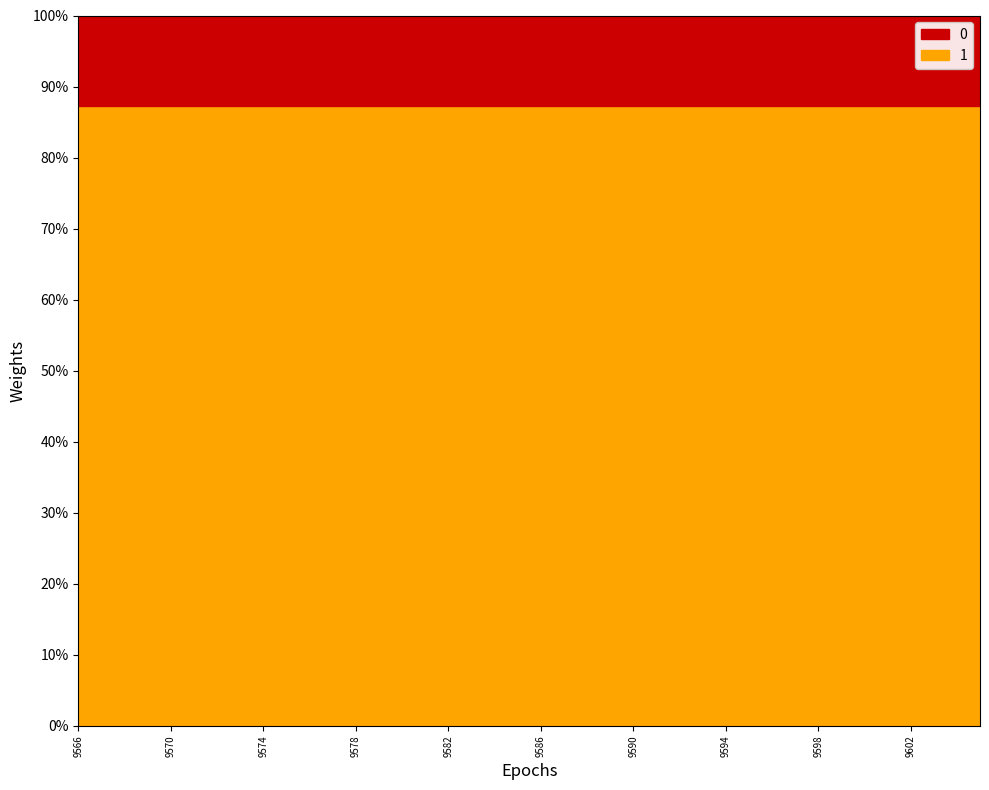

Is it true that 0 equals 14831 at 9570?

False